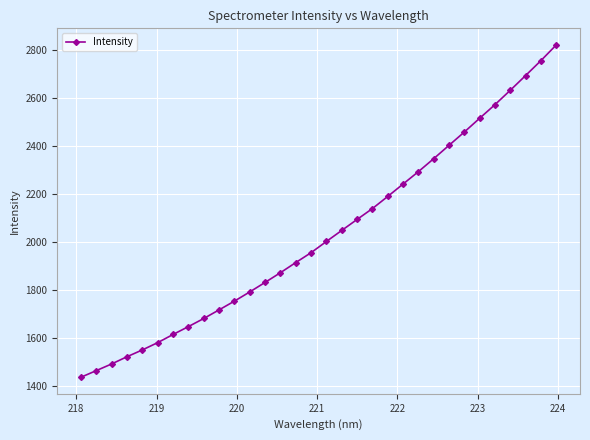

What is the value of the 11th point from the left?

1752.8